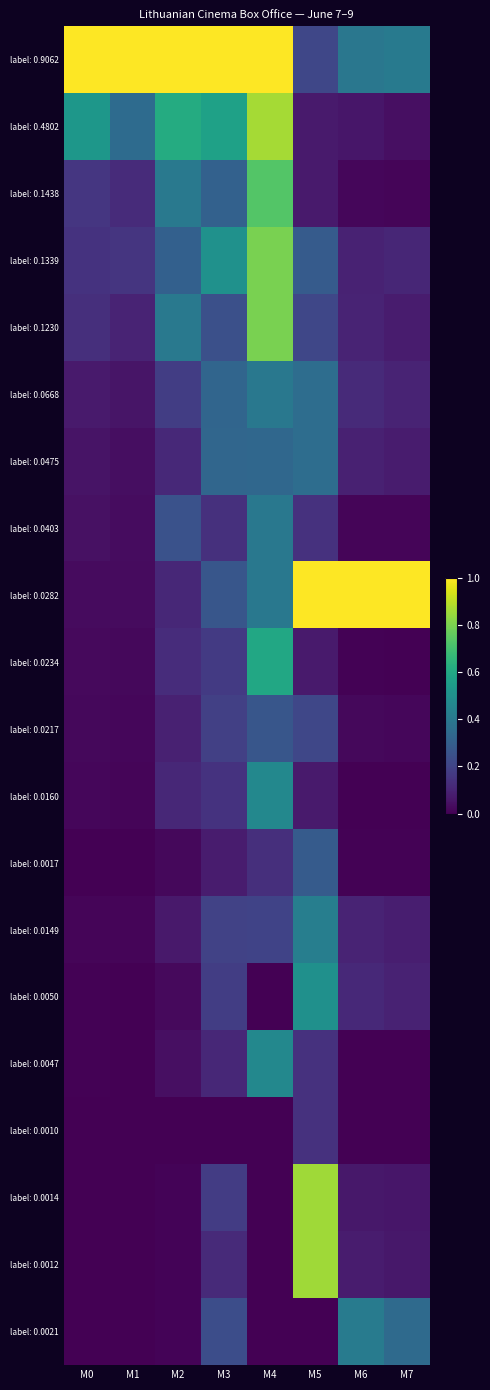

List the series in order of their peak value, lowest first.

label: 0.0010, label: 0.0217, label: 0.0017, label: 0.0475, label: 0.0668, label: 0.0403, label: 0.0021, label: 0.0149, label: 0.0160, label: 0.0047, label: 0.0050, label: 0.0234, label: 0.1438, label: 0.1339, label: 0.1230, label: 0.0014, label: 0.0012, label: 0.4802, label: 0.9062, label: 0.0282